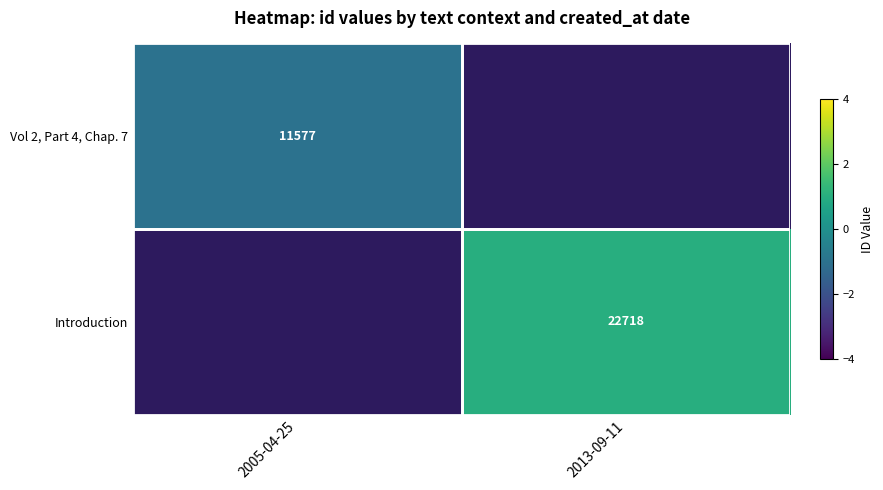

The value of Introduction at 2013-09-11 is 22718. True or false?

True